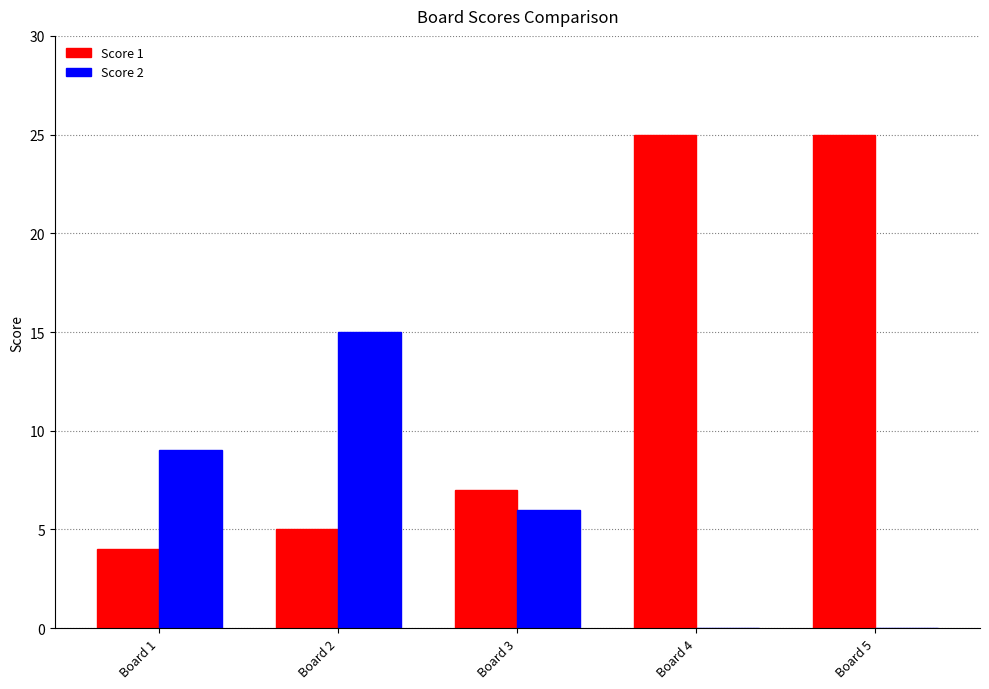

How many categories are shown in the chart?

5